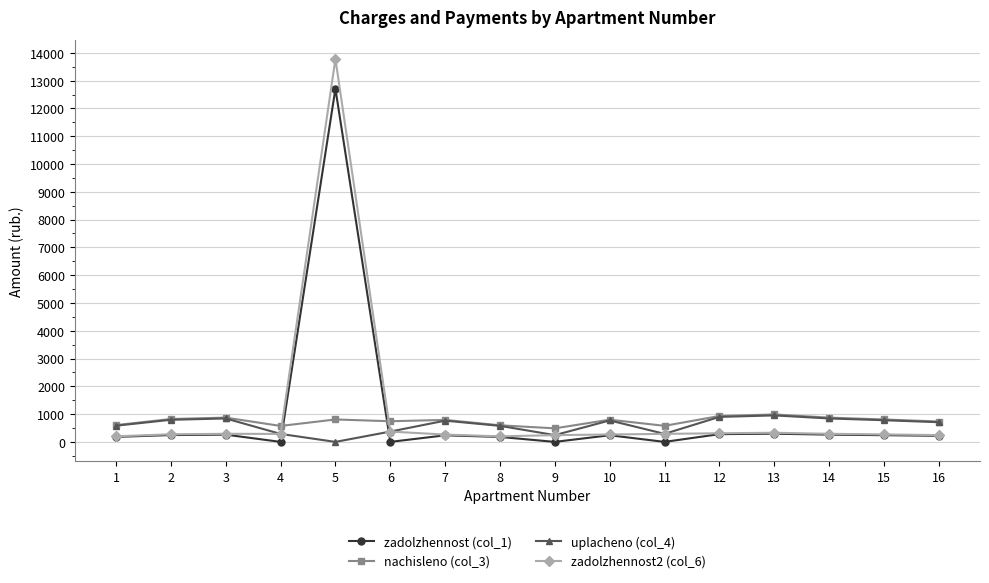

How many data points in nachisleno (col_3) are less than 799?

8